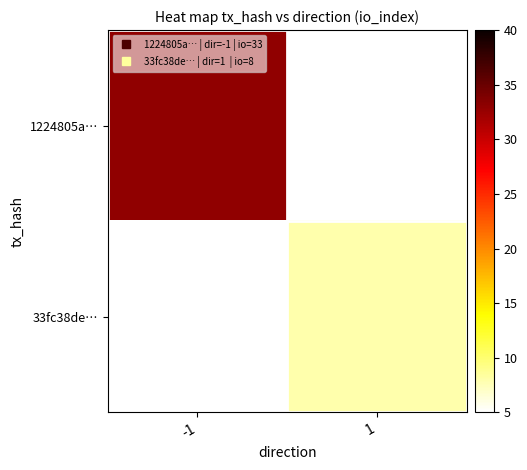

Rank the series by their maximum value, from lowest to highest.

33fc38de…, 1224805a…